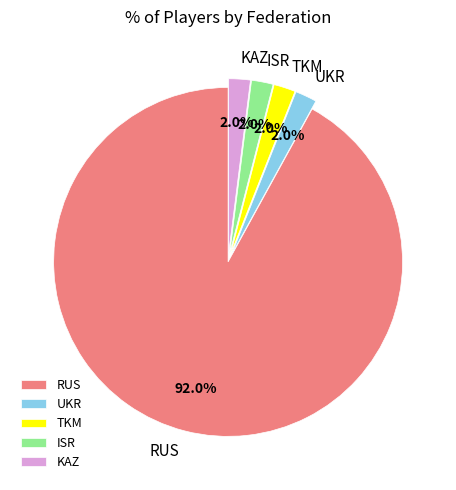

To the nearest percent, what portion does ISR represent?

2%